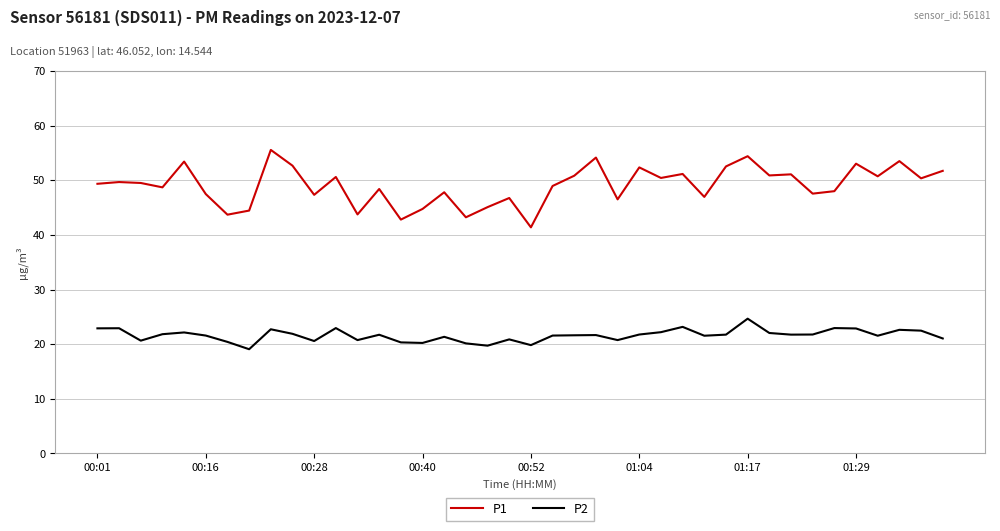

True or false: P2 and P1 cross at least once.

False